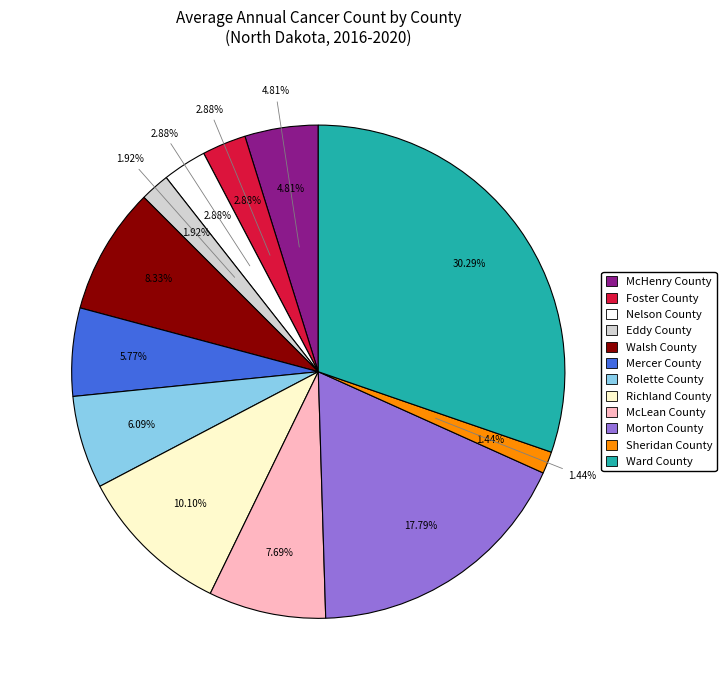

Does Walsh County represent more than half of the total?

No